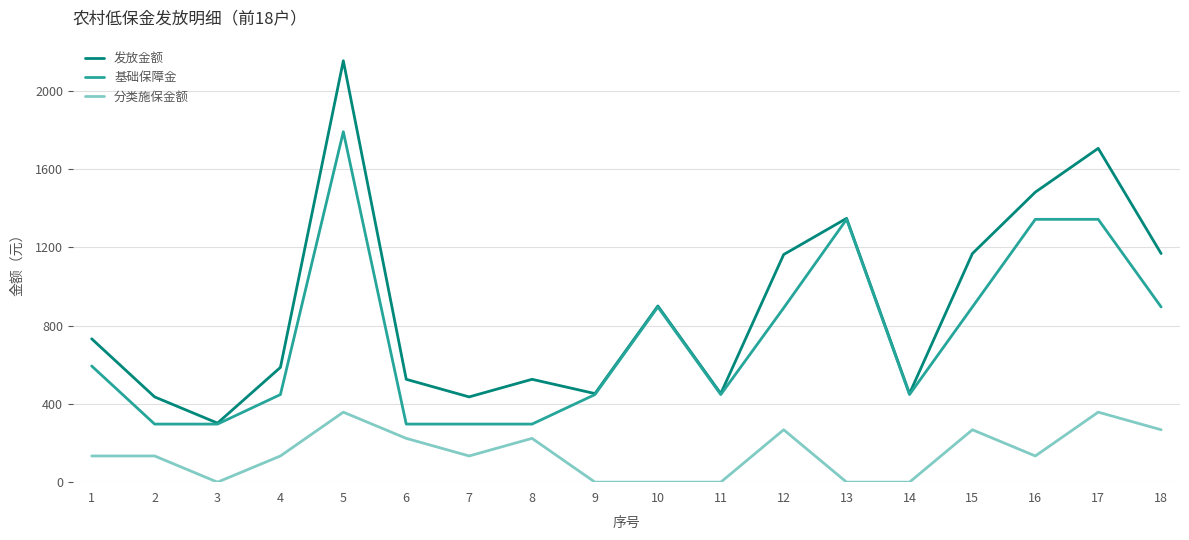

Does the chart have visible grid lines?

Yes